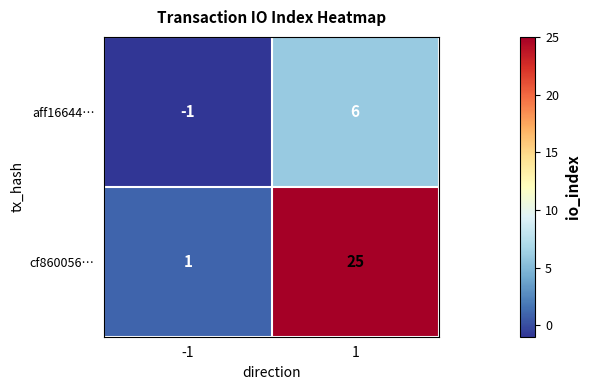

At 1, list the series in order from smallest to largest.

aff16644…, cf860056…